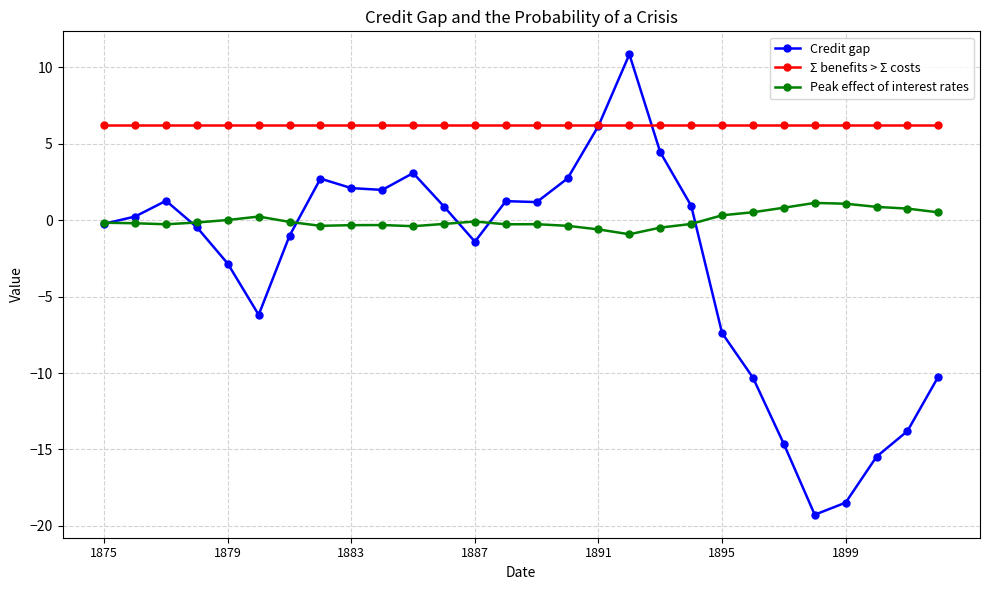

True or false: Peak effect of interest rates has more than 1 interior local peaks.

True